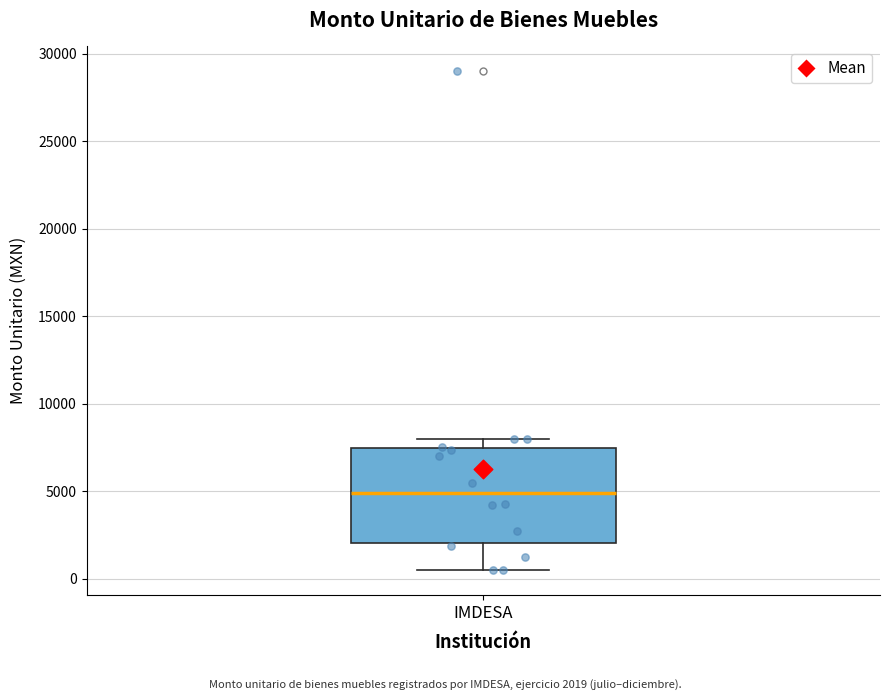

Where does the median line of the box for IMDESA sit on the y-axis? The values are not printed on the chart, so give them approximately, as read against the axis.

5000